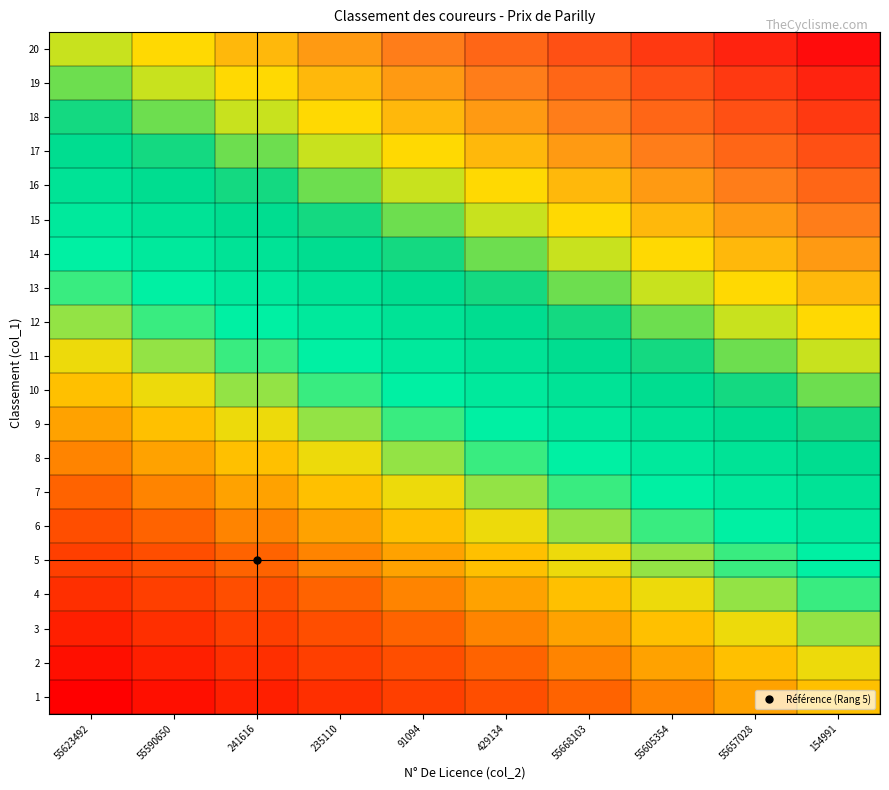

At how many categories does at least one series exceed 3?

10